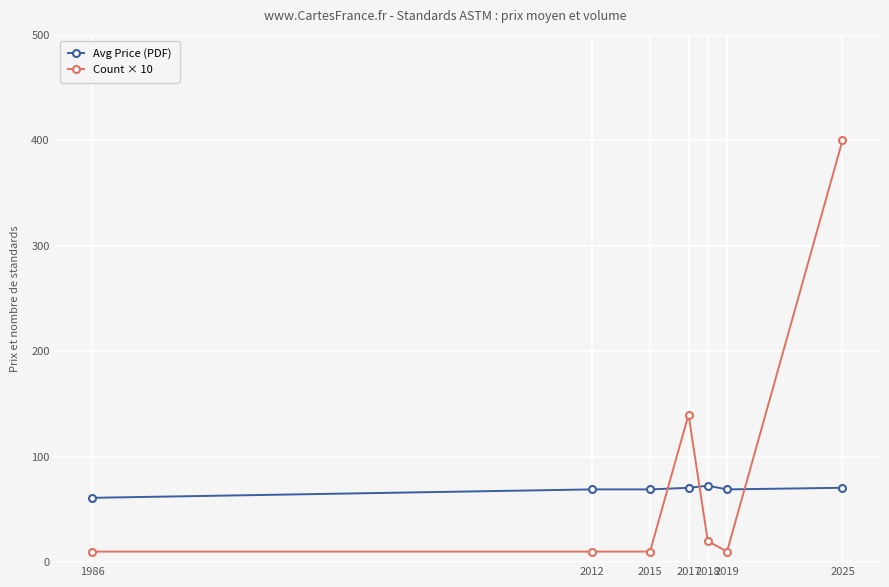

What is the average value of the Count × 10 series?

85.7